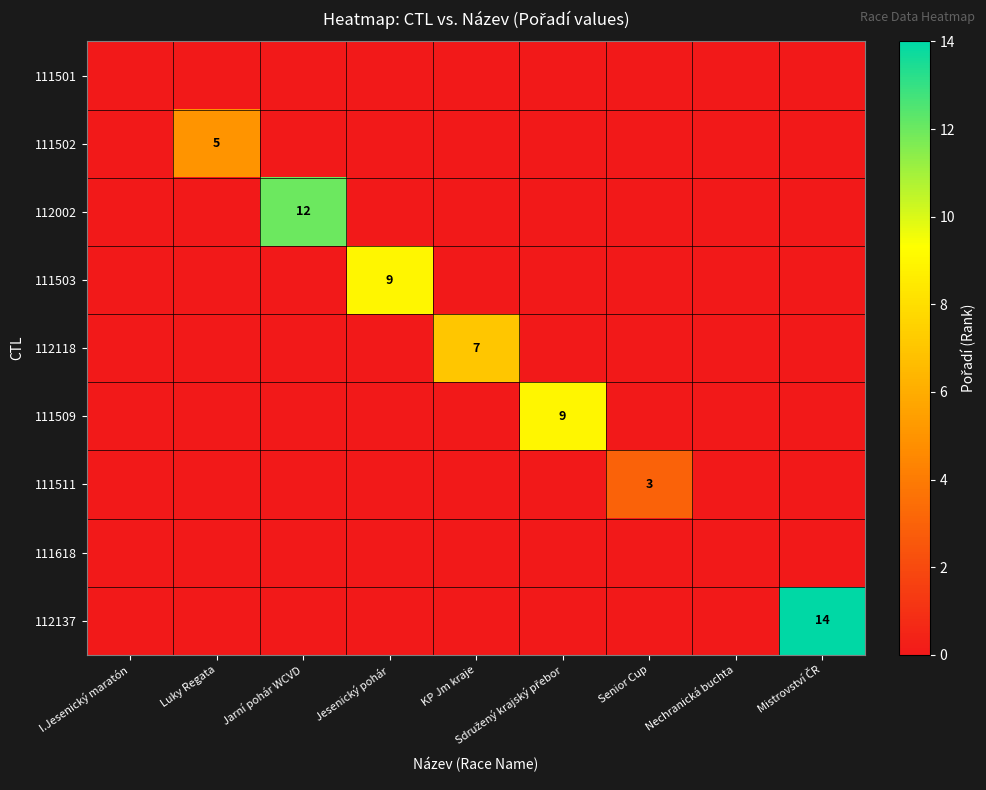

What is the difference between the highest and lowest values at Jarní pohár WCVD?

12